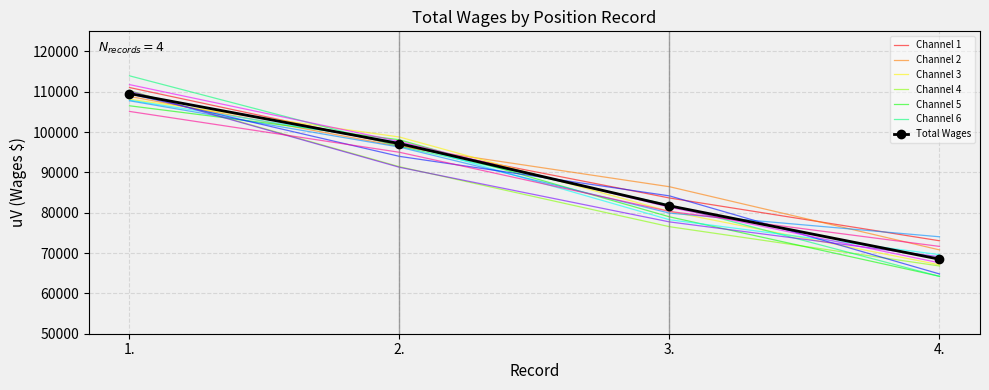

What position from the right is 3.?

2